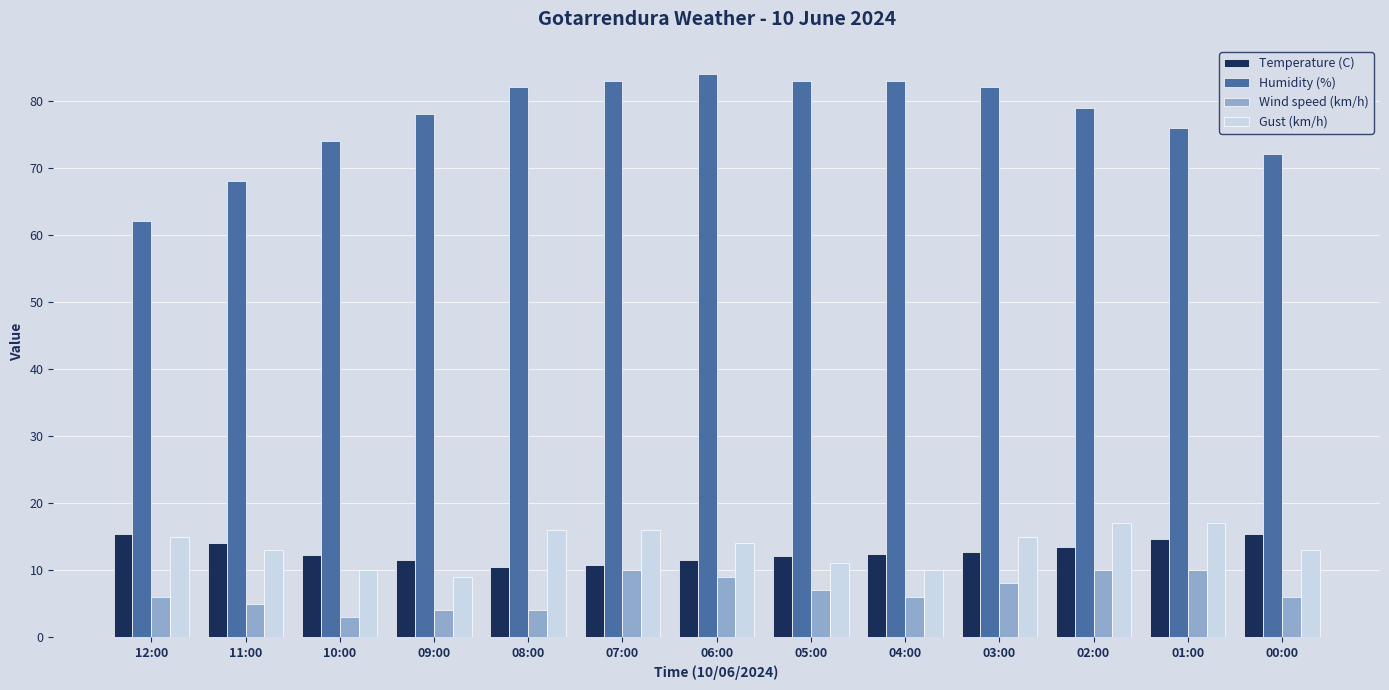

The value of Humidity (%) at 07:00 is 131.2. True or false?

False